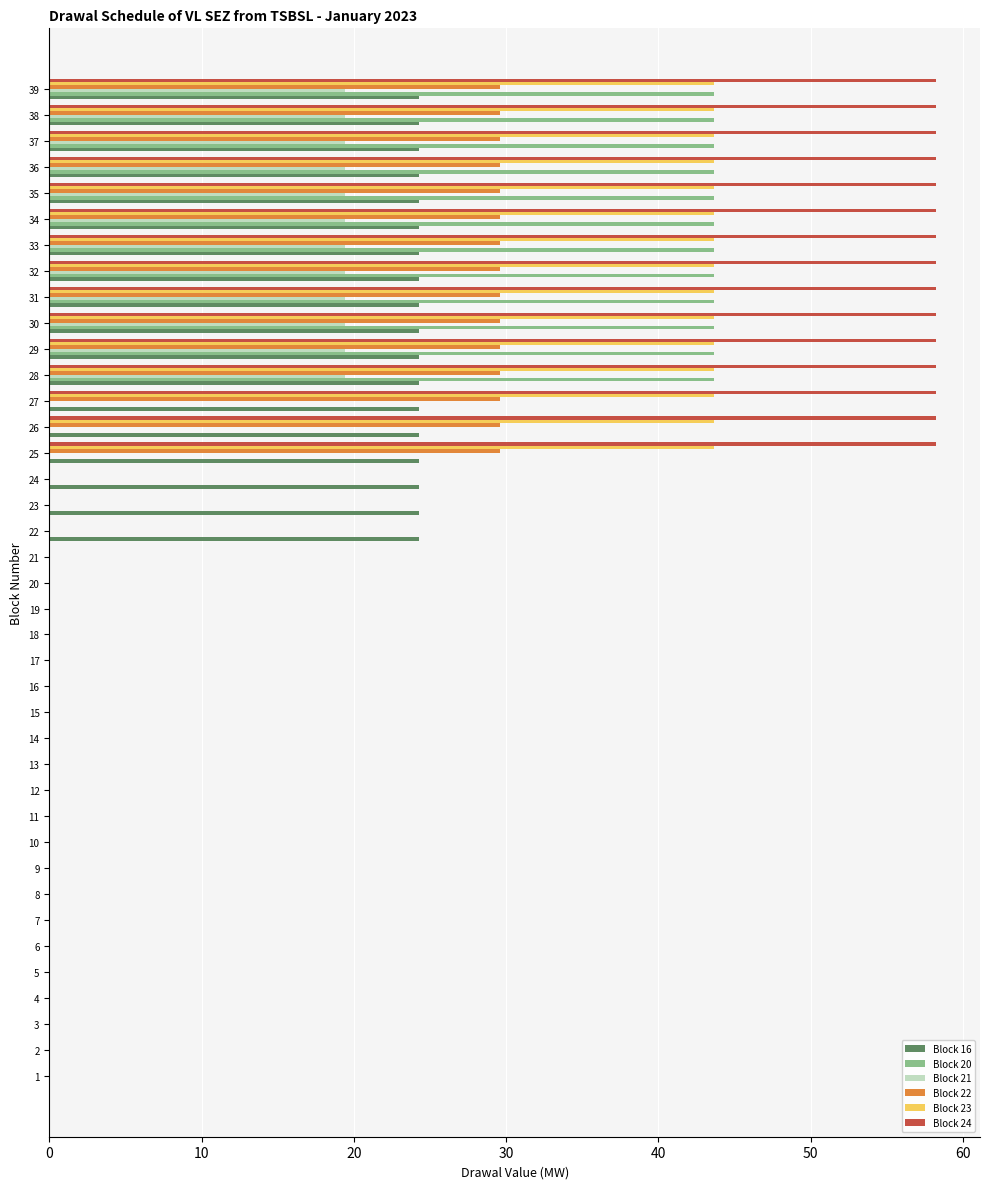

Which series has the largest total across all categories?

Block 24